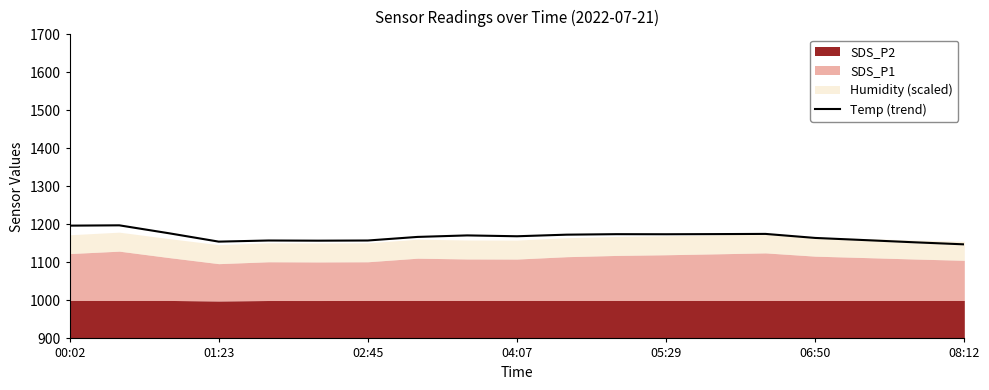

Reading left to right, list all the values displayed in this chart.

1196.7	1197.5	1176.6	1154.6	1157.6	1157.2	1157.6	1167.0	1171.0	1168.8	1173.0	1174.2	1174.0	1174.5	1175.0	1164.4	1158.7	1152.9	1147.5